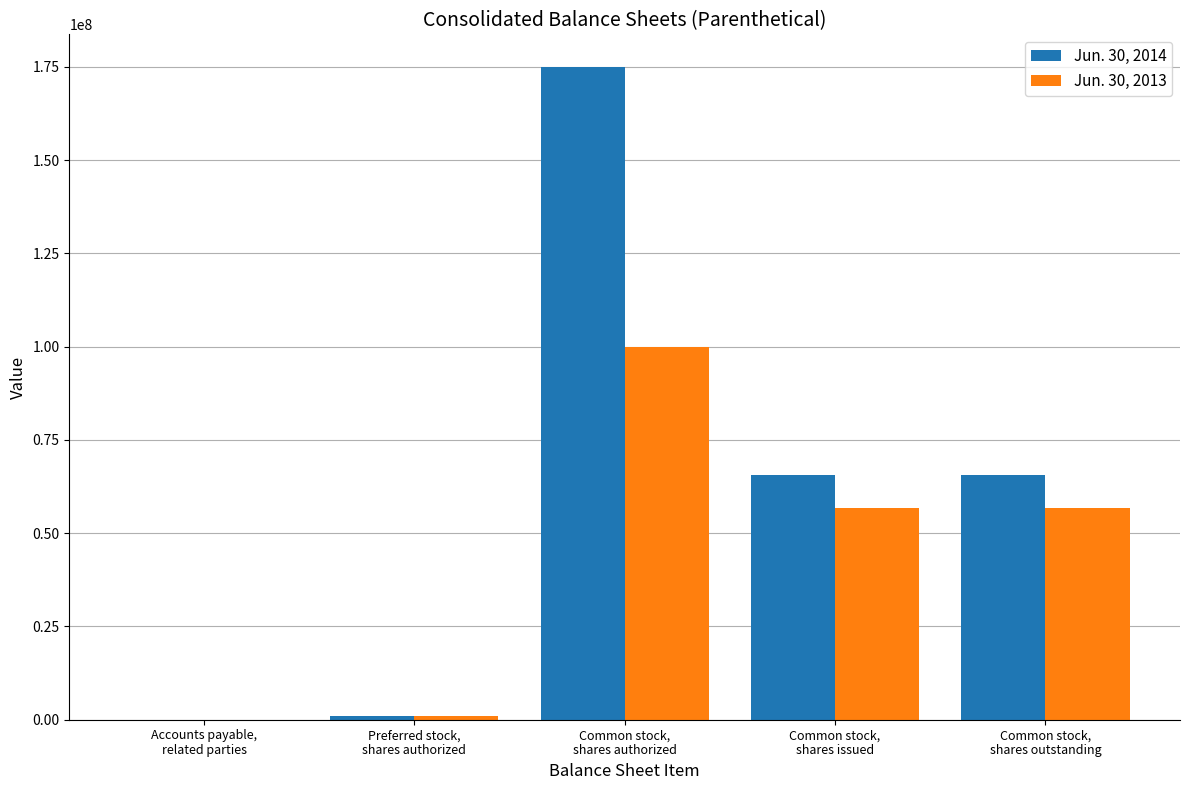

How many groups of bars are there?

5